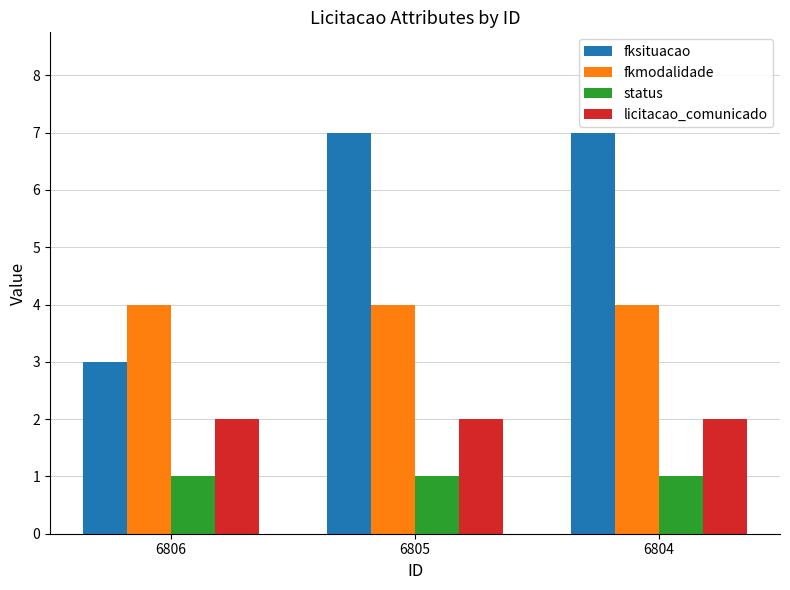

The fkmodalidade series shows 1 at 6805. True or false?

False